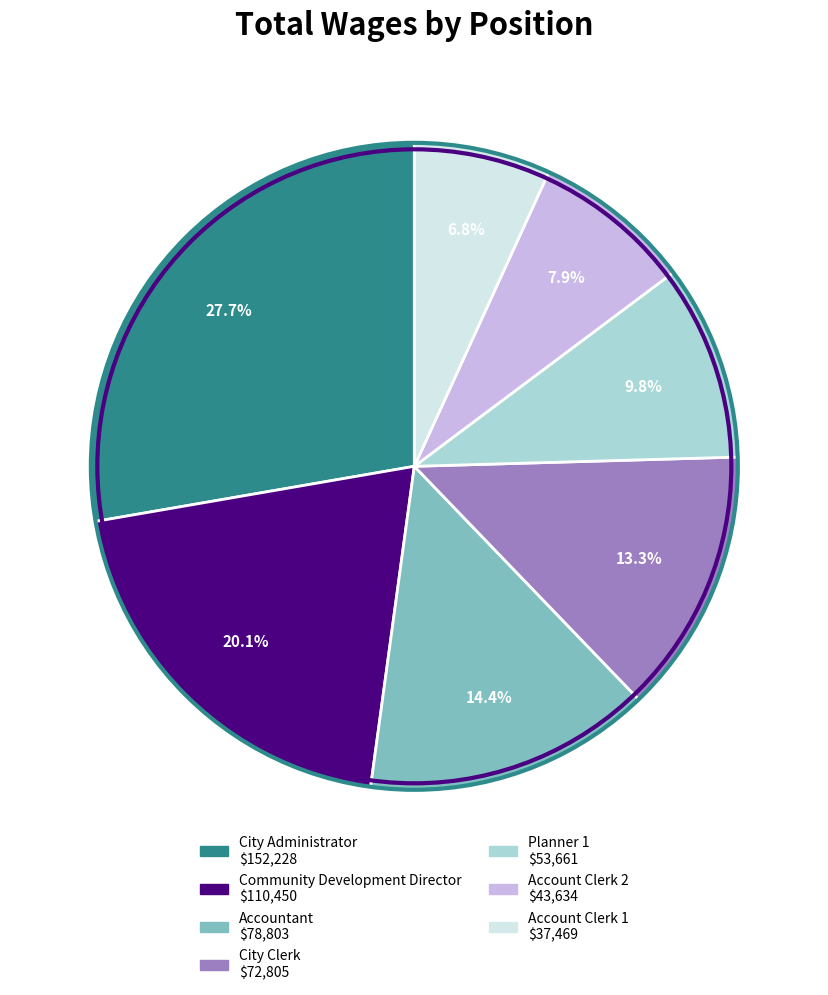

To the nearest percent, what portion does Community Development Director represent?

20%